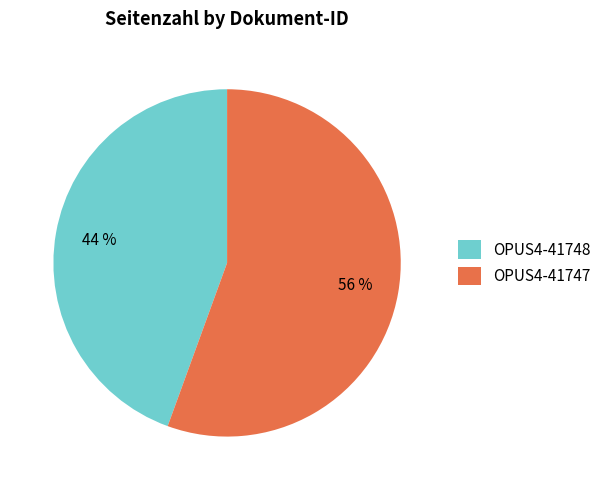

To the nearest percent, what is the average slice percentage?

50%